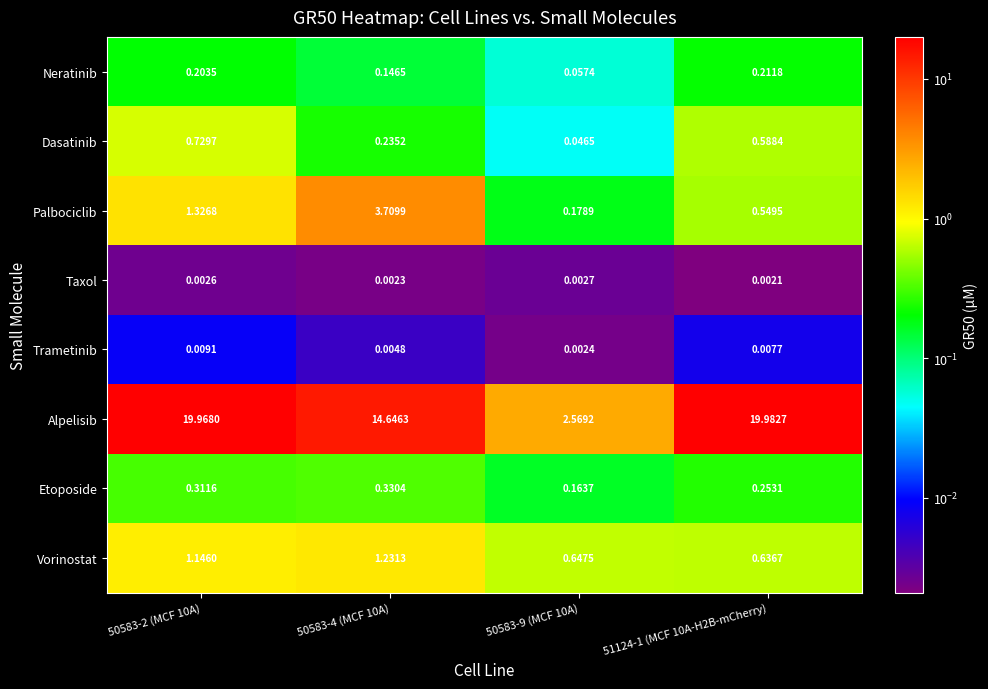

Rank the series by their maximum value, from lowest to highest.

Taxol, Trametinib, Neratinib, Etoposide, Dasatinib, Vorinostat, Palbociclib, Alpelisib